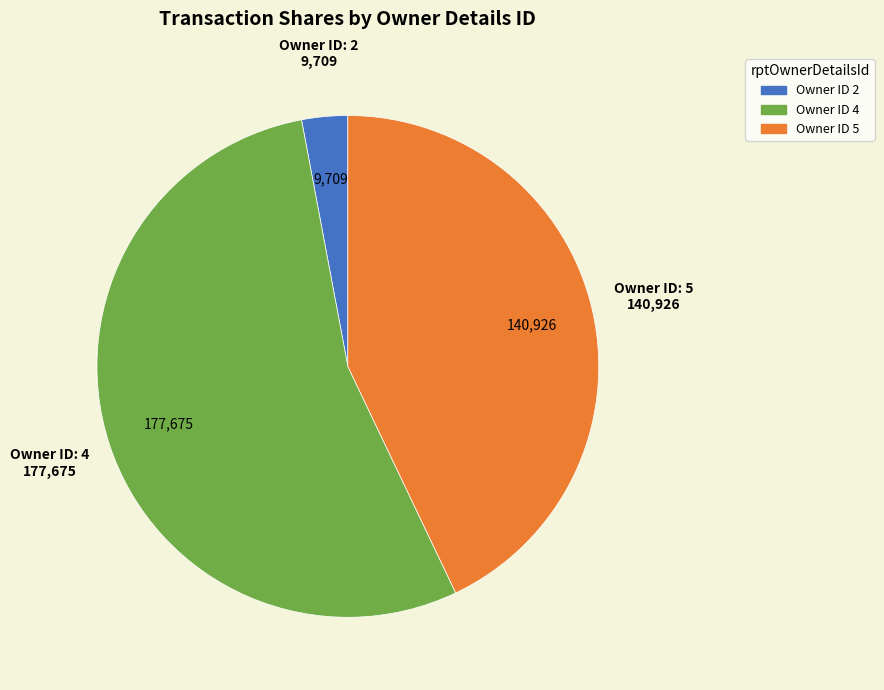

Is there any slice that represents more than half of the pie?

Yes